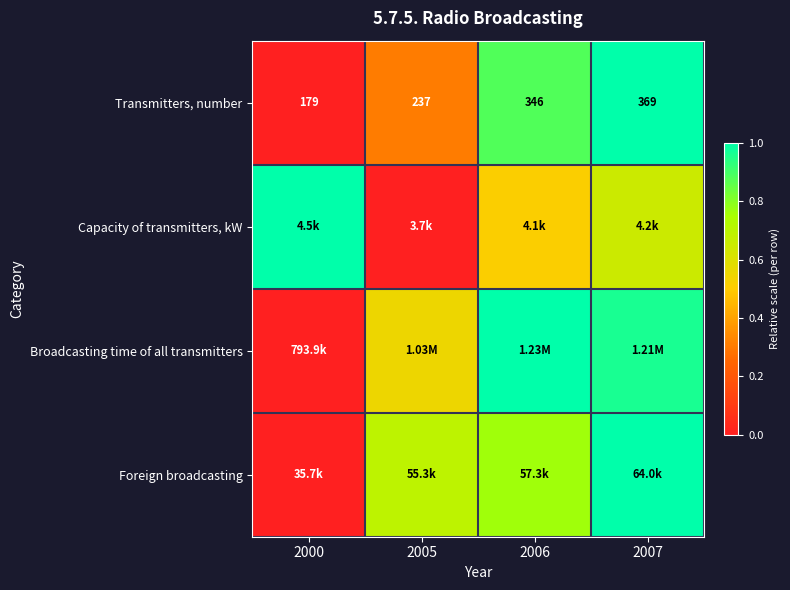

Where is Broadcasting time of all transmitters nearest to the value 0?

2000